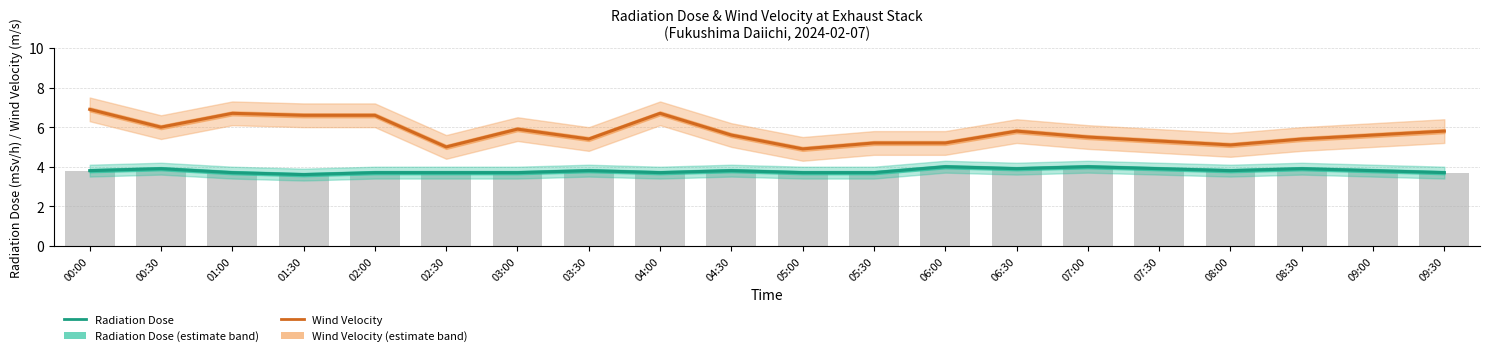

What is the value of the Wind Velocity (m/s) bar at the 16th from the left?

5.3